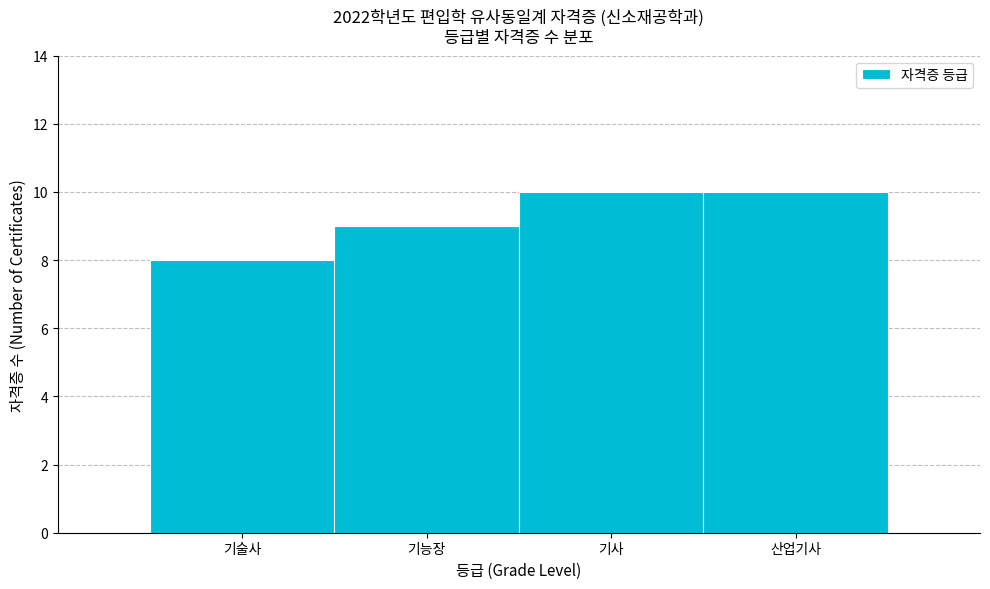

Reading left to right, transcribe all the data shown in this chart.

기술사=8	기능장=9	기사=10	산업기사=10